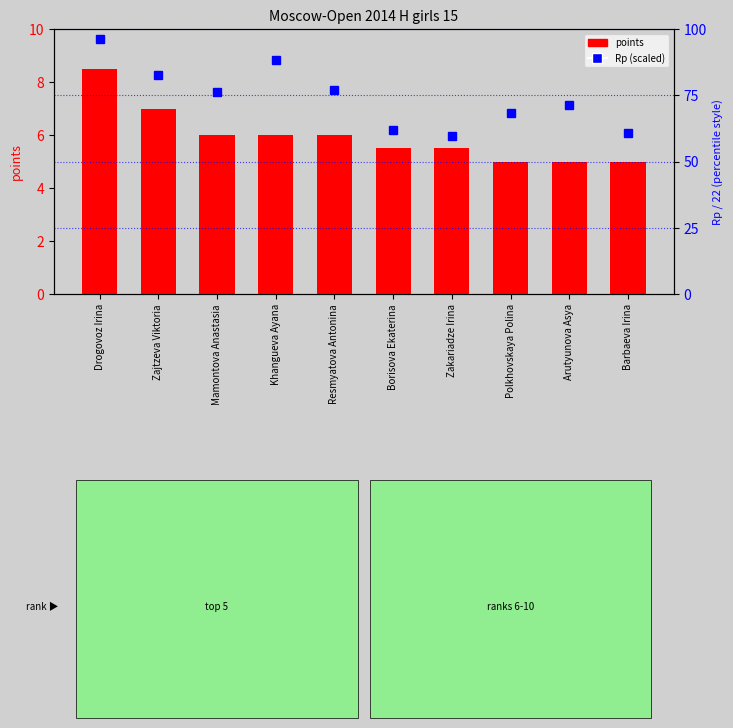

Does the chart contain stacked bars?

No